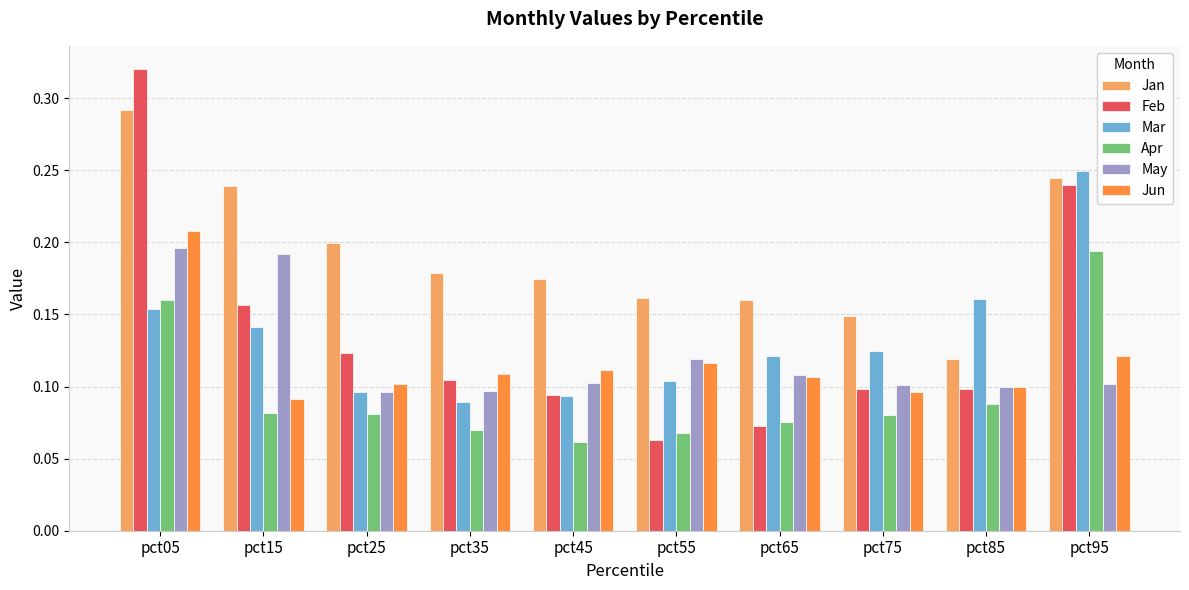

Where is Feb nearest to the value 0?

pct55